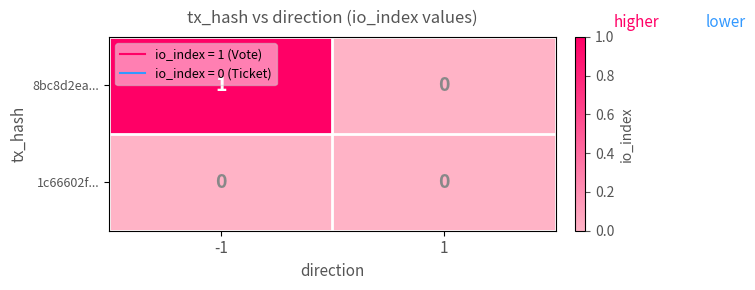

The value of 1c66602f... at -1 is 0. True or false?

True